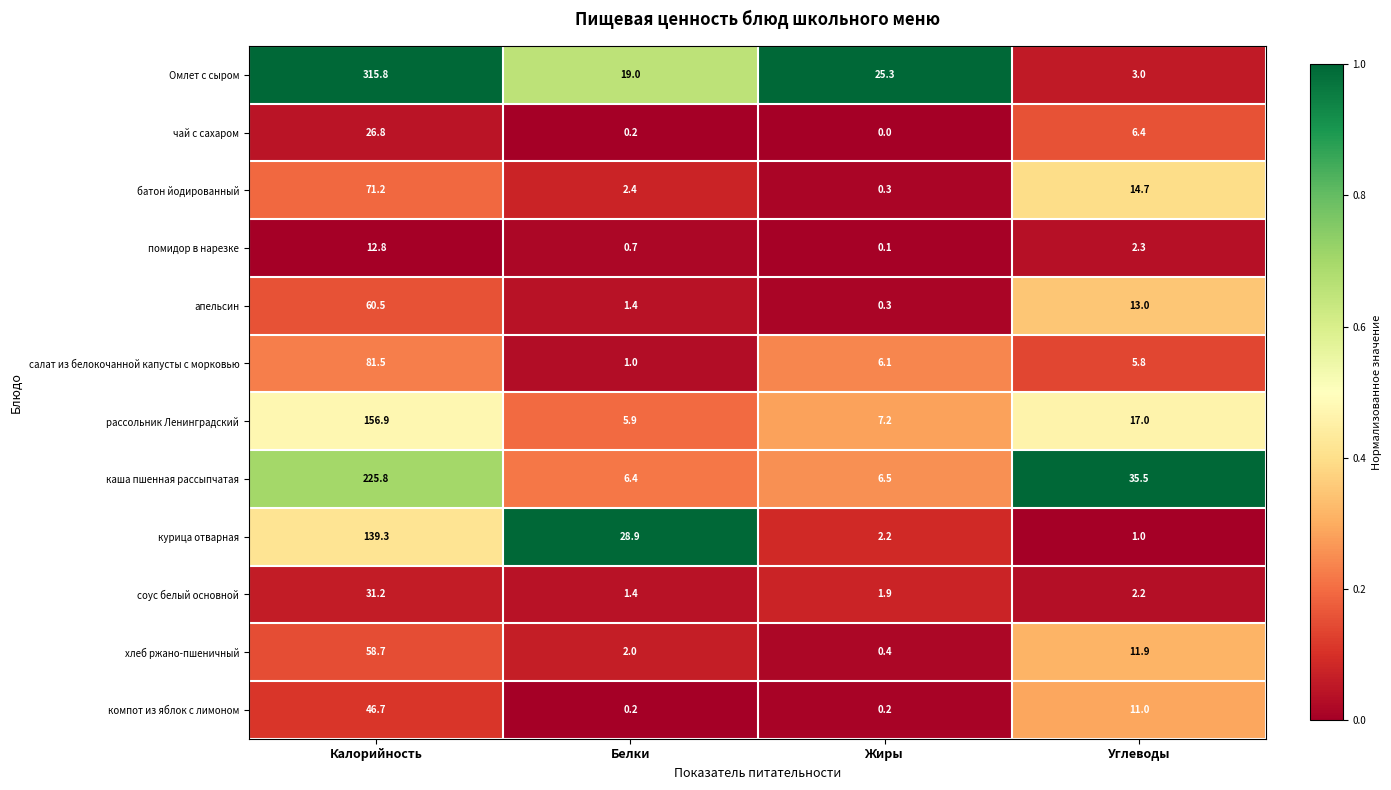

Rank the series by their maximum value, from highest to lowest.

Омлет с сыром, каша пшенная рассыпчатая, рассольник Ленинградский, курица отварная, салат из белокочанной капусты с морковью, батон йодированный, апельсин, хлеб ржано-пшеничный, компот из яблок с лимоном, соус белый основной, чай с сахаром, помидор в нарезке